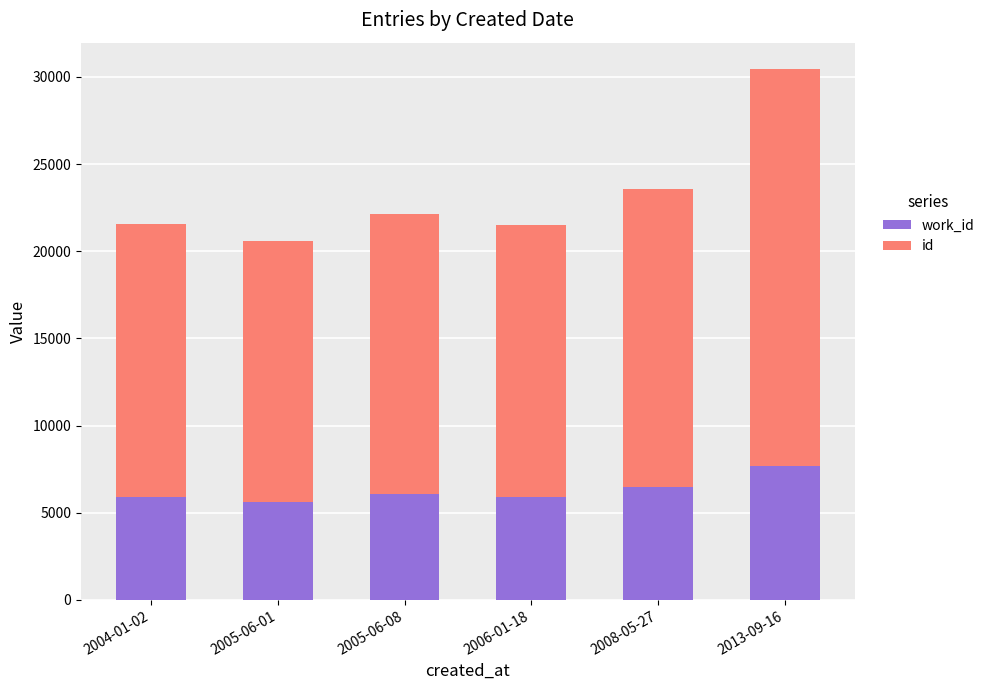

What is the total value across all series at 2005-06-01?

20580